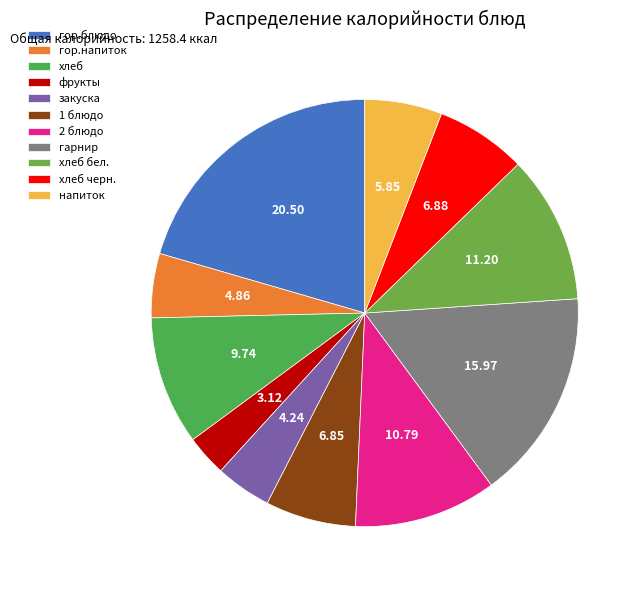

What is the largest slice in the pie chart?

гор.блюдо